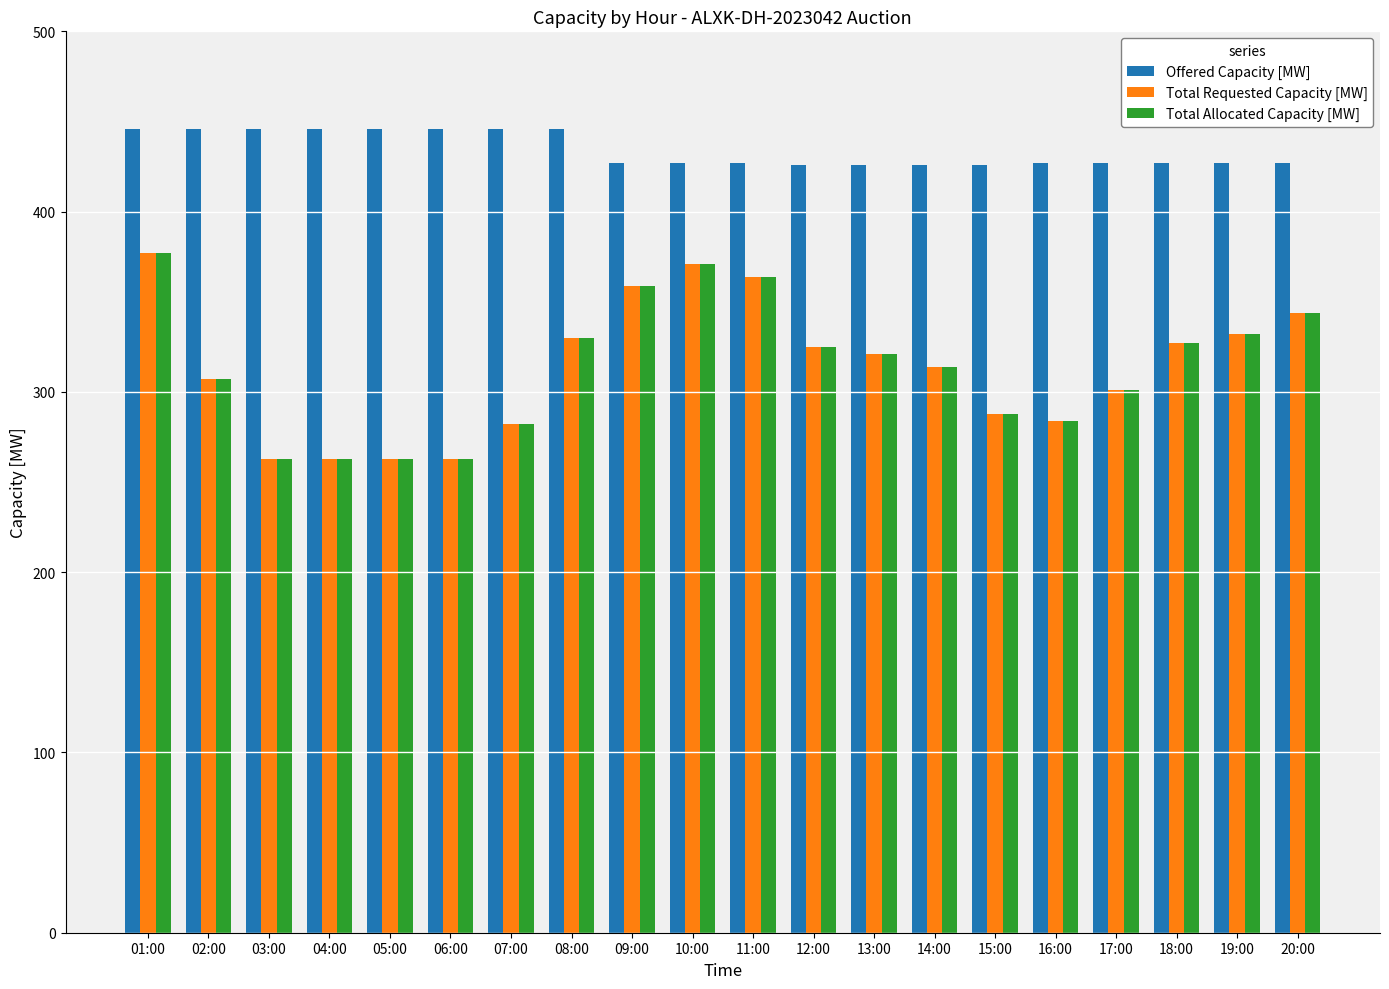

What is the maximum value shown in the chart?

446